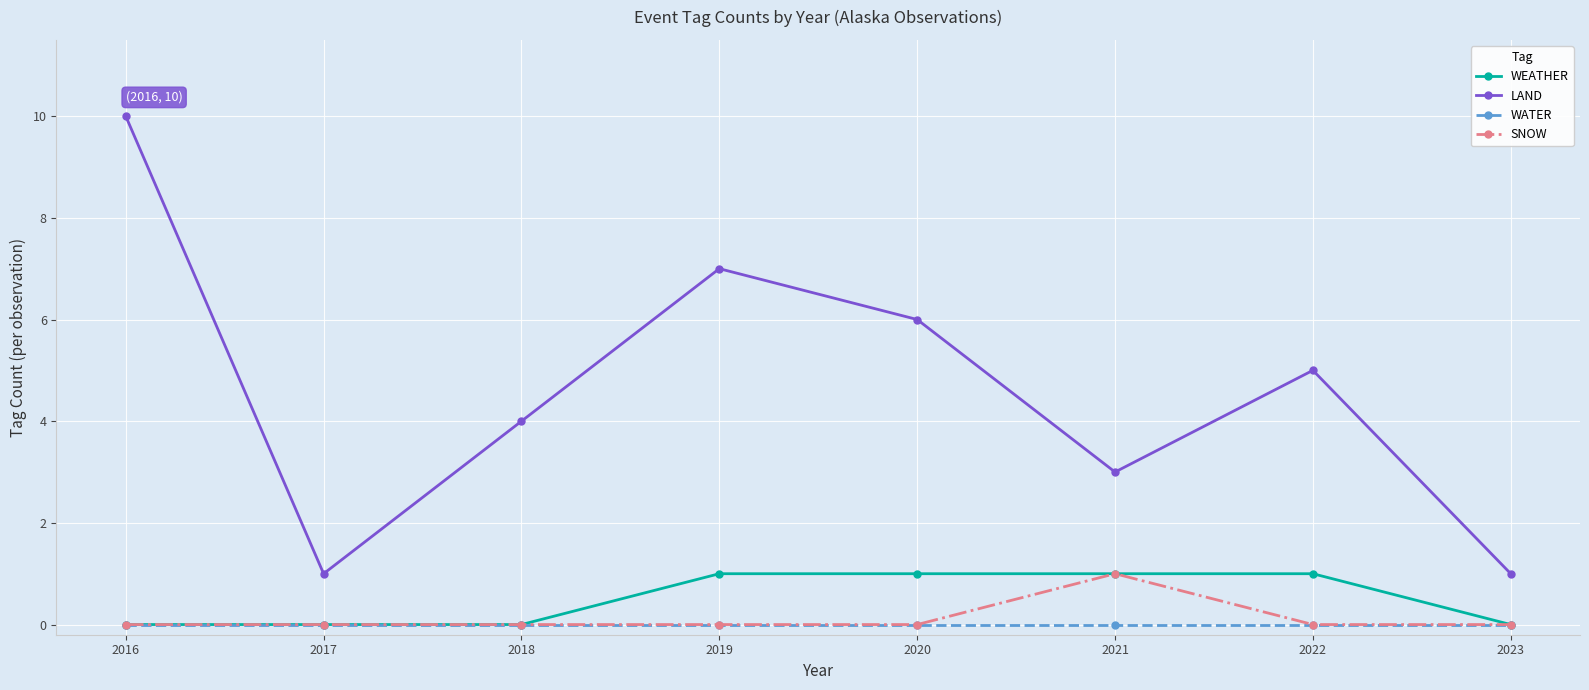

At which category does LAND reach its first local valley?

2017